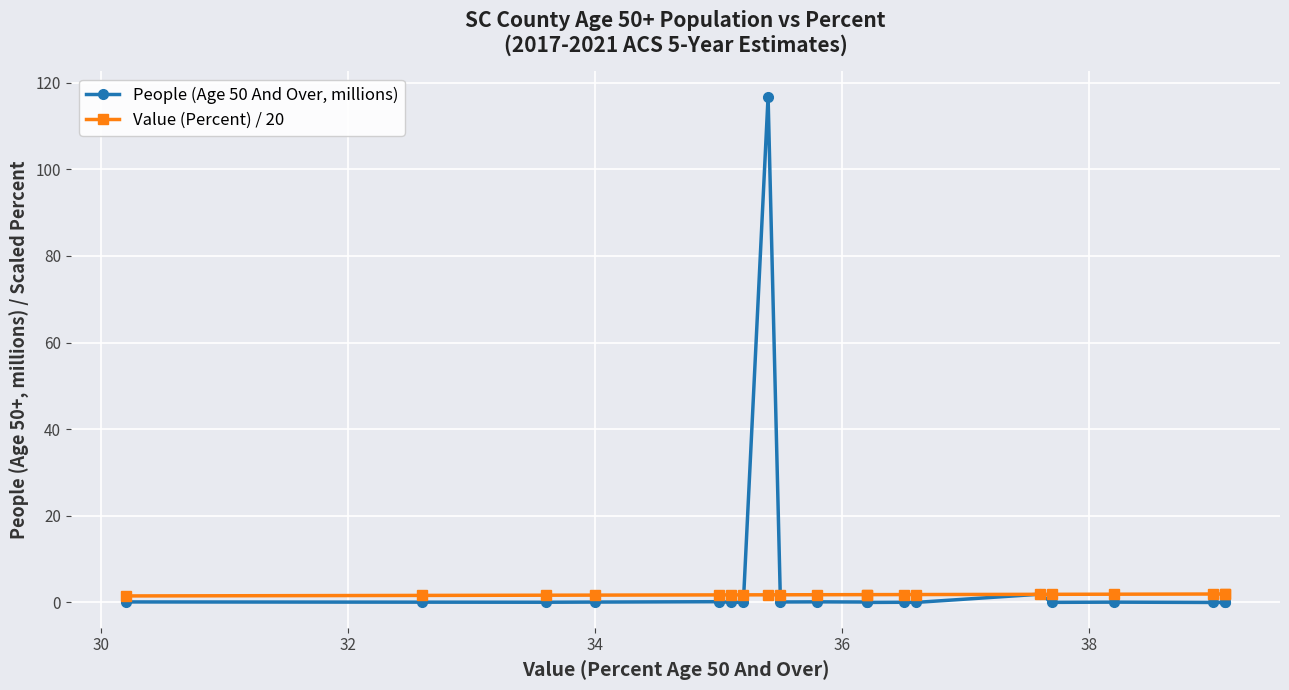

Which series has the largest range (max minus min)?

People (Age 50 And Over, millions)